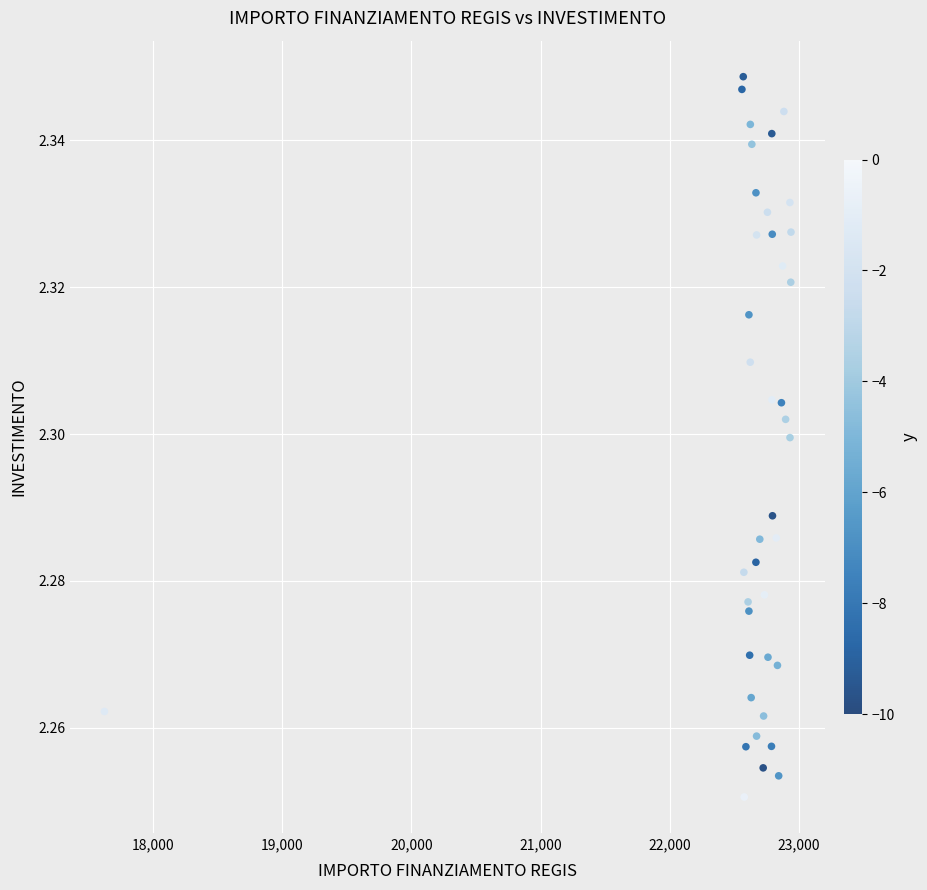

What is the range of X values (max minus min)?

5313.3